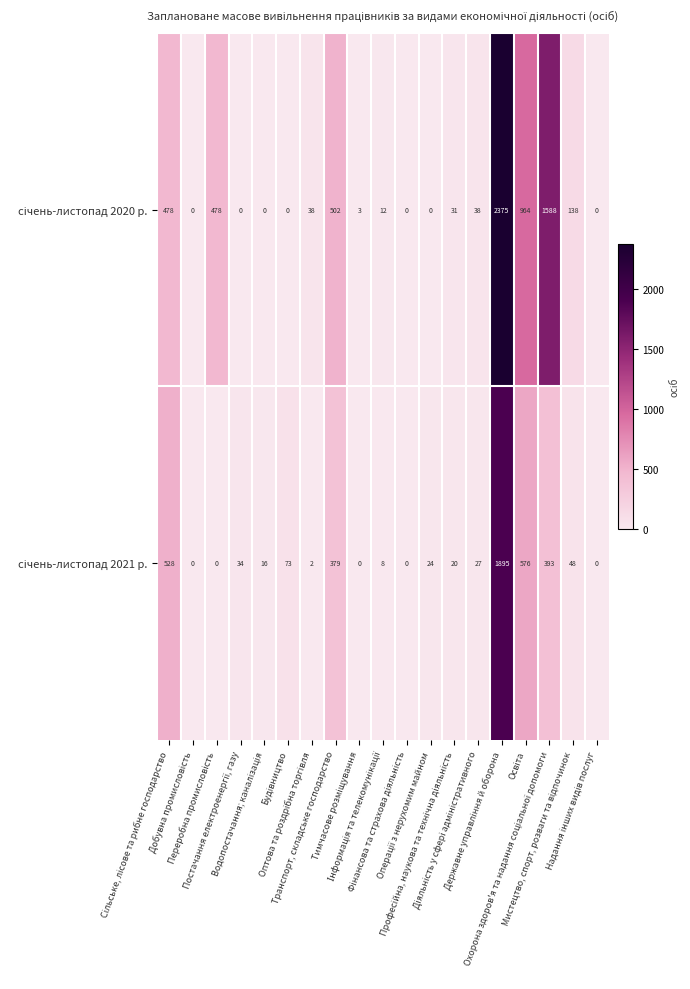

Count the number of data series in this chart.

2